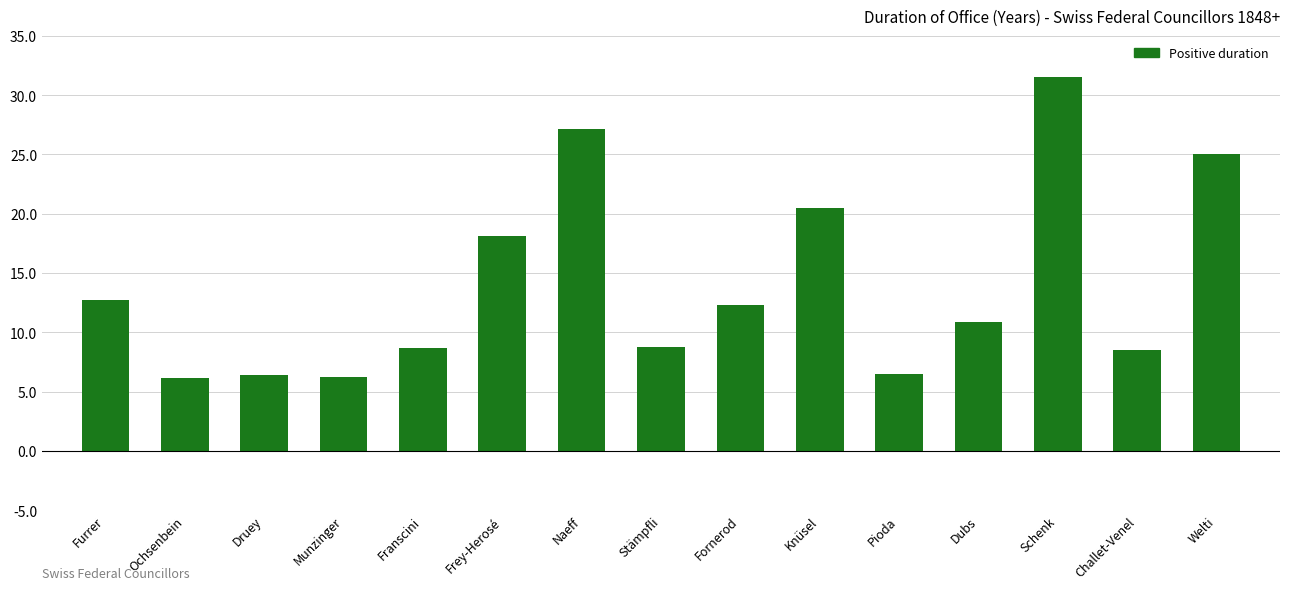

What is the label of the 1st bar from the right?

Welti